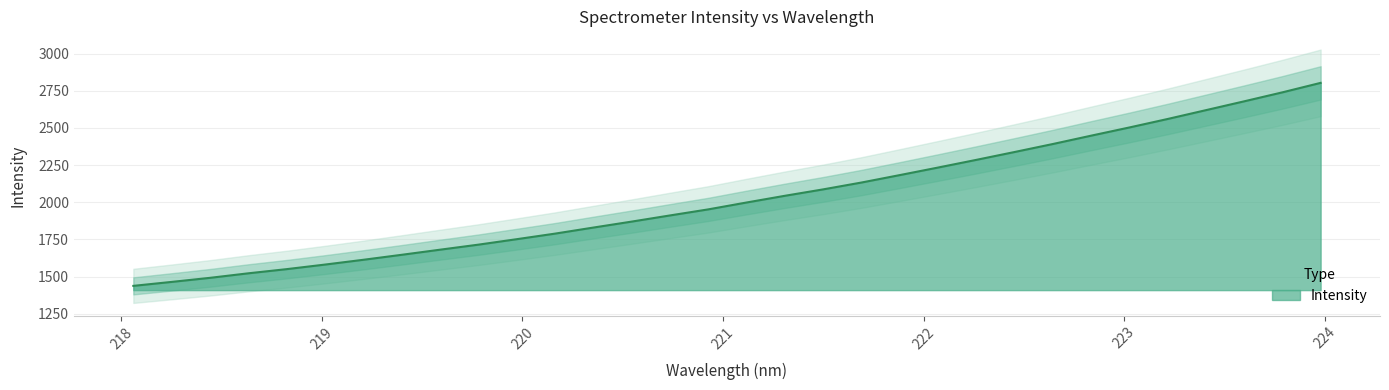

Does the chart have visible grid lines?

Yes